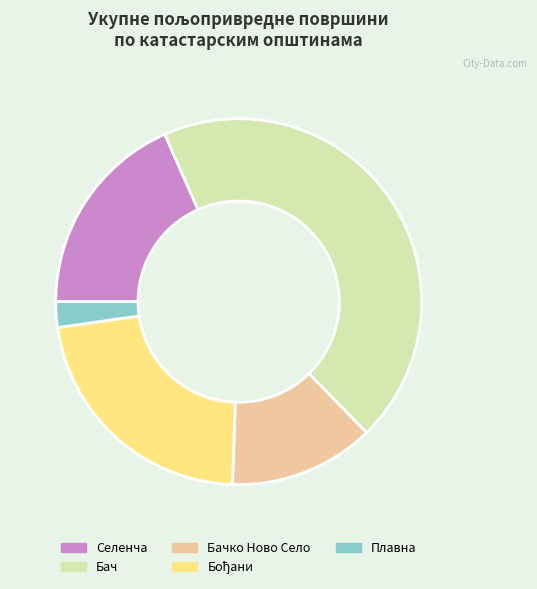

Which slice is the largest?

Бач